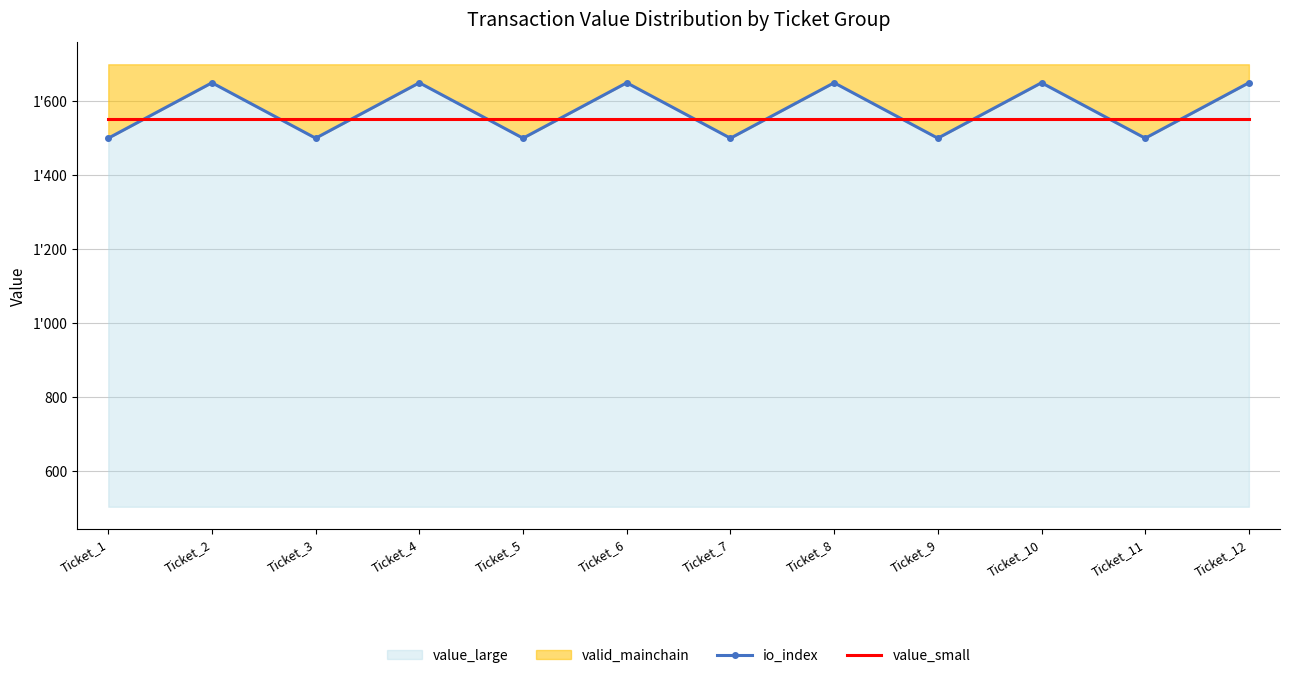

At which category does io_index reach its first local valley?

Ticket_3